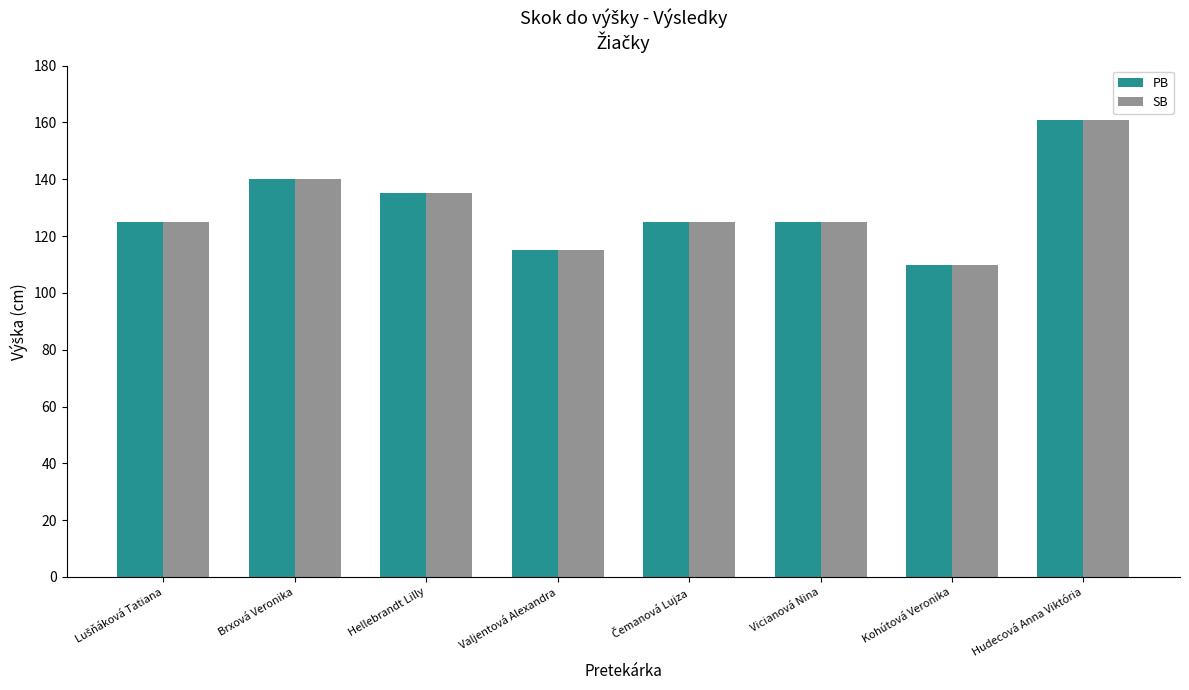

At which category is the sum across all series the highest?

Hudecová Anna Viktória